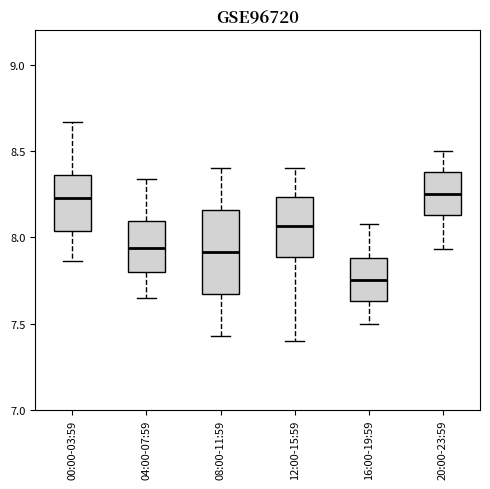

Reading left to right, transcribe this box plot: for each box, give where its median line is, the range the box spans, and where its two whiskers end, as read against the y-axis. The values are not printed on the chart, so give them approximately, as read against the axis.

00:00-03:59: median 8.25, box 8.05 to 8.35, whiskers 7.85 to 8.65
04:00-07:59: median 7.95, box 7.80 to 8.10, whiskers 7.65 to 8.35
08:00-11:59: median 7.90, box 7.65 to 8.15, whiskers 7.45 to 8.40
12:00-15:59: median 8.05, box 7.90 to 8.25, whiskers 7.40 to 8.40
16:00-19:59: median 7.75, box 7.65 to 7.90, whiskers 7.50 to 8.10
20:00-23:59: median 8.25, box 8.15 to 8.40, whiskers 7.95 to 8.50